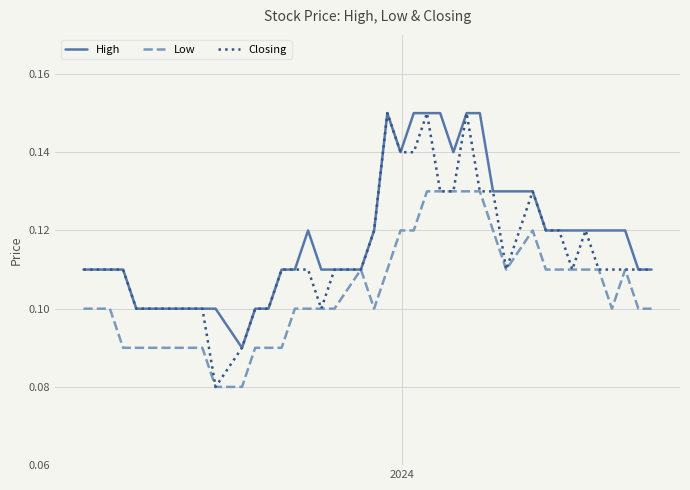

Rank the series by their average value, from lowest to highest.

Low, Closing, High